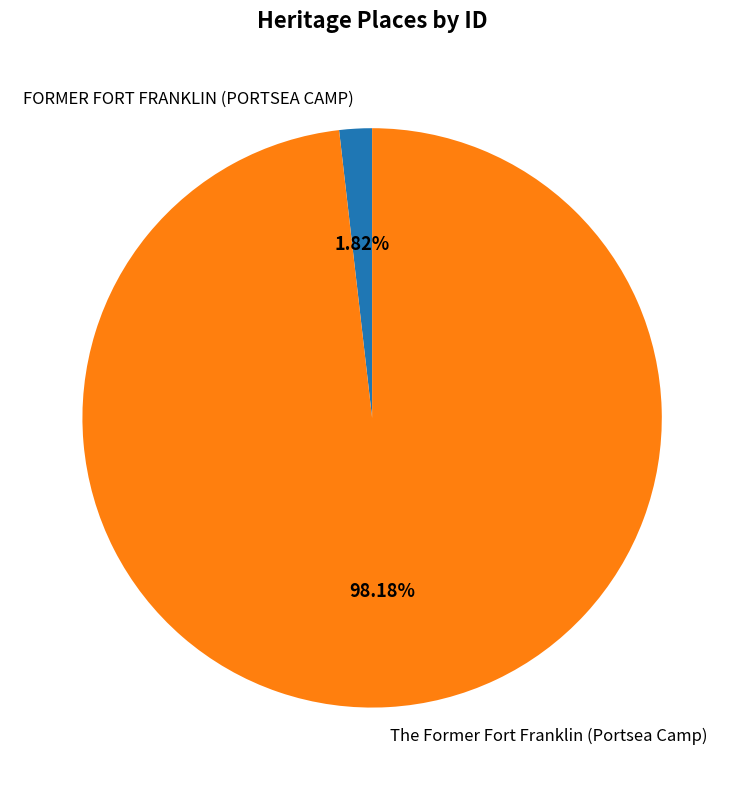

True or false: The Former Fort Franklin (Portsea Camp) accounts for 90% of the total.

False